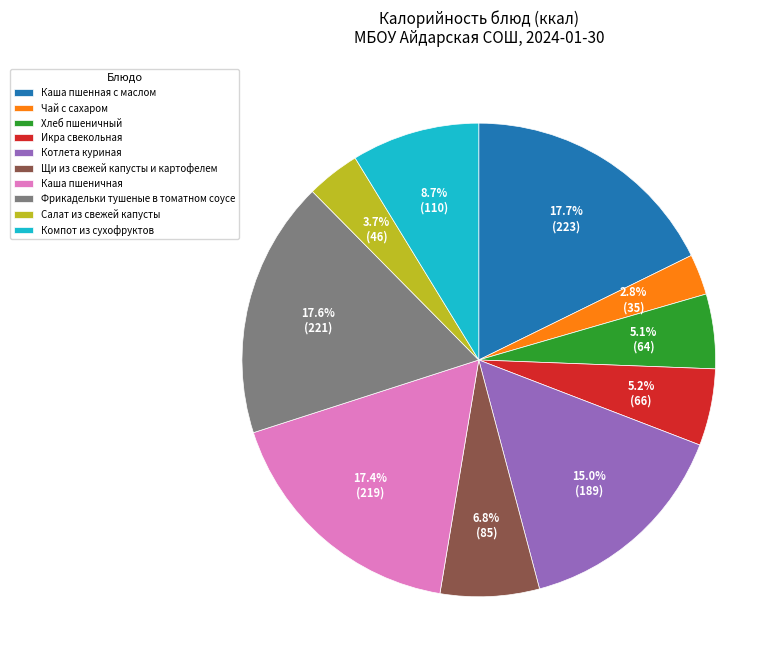

Do Фрикадельки тушеные в томатном соусе and Икра свекольная together represent more than half of the pie?

No